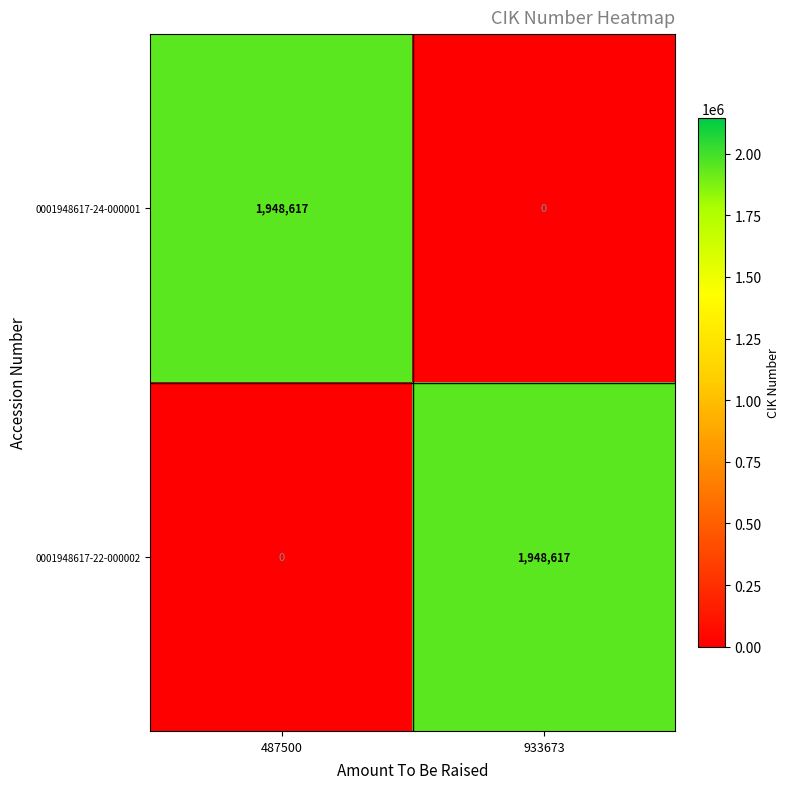

What is the sum of the 0001948617-22-000002 values at 933673 and 487500?

1948617